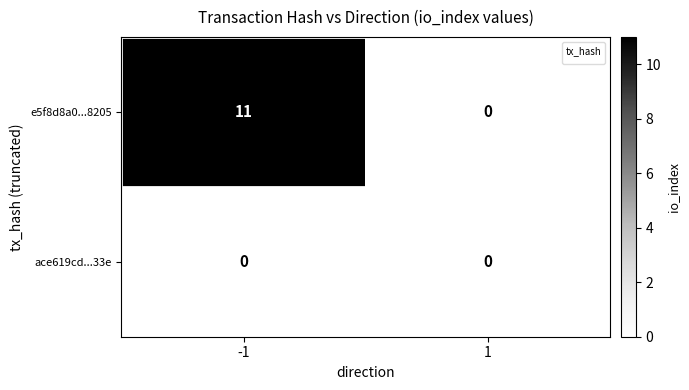

Reading left to right, list all the values displayed in this chart.

e5f8d8a0470d1fe99f8bf610ceacfca5b189205: 11	0
ace619cd686c3f66f4517f955b1964d1cf8433e: 0	0